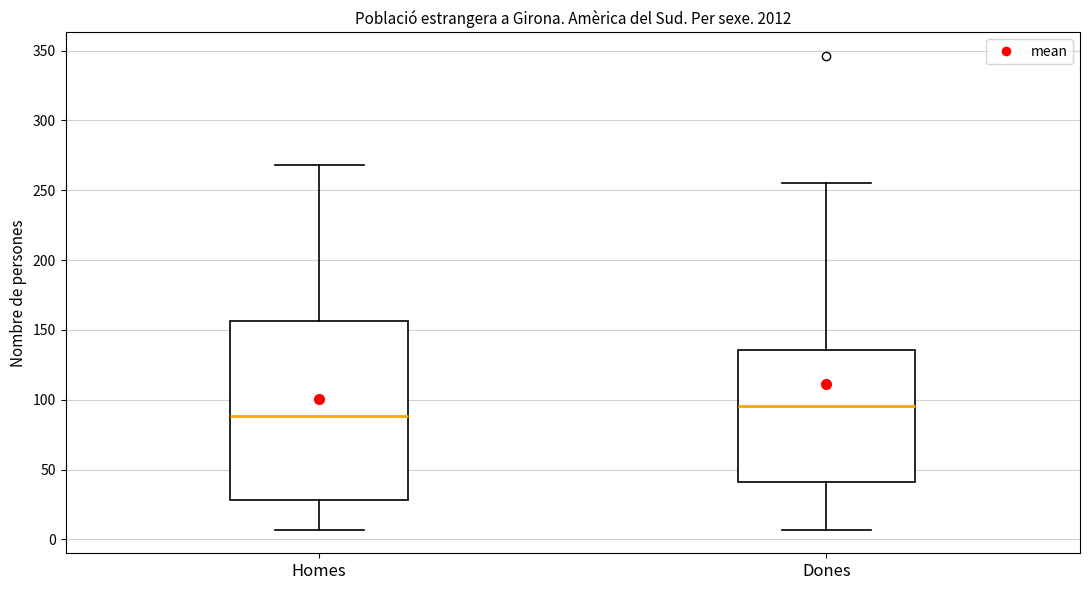

Which box is the tallest, from its lower edge to its upper edge?

Homes